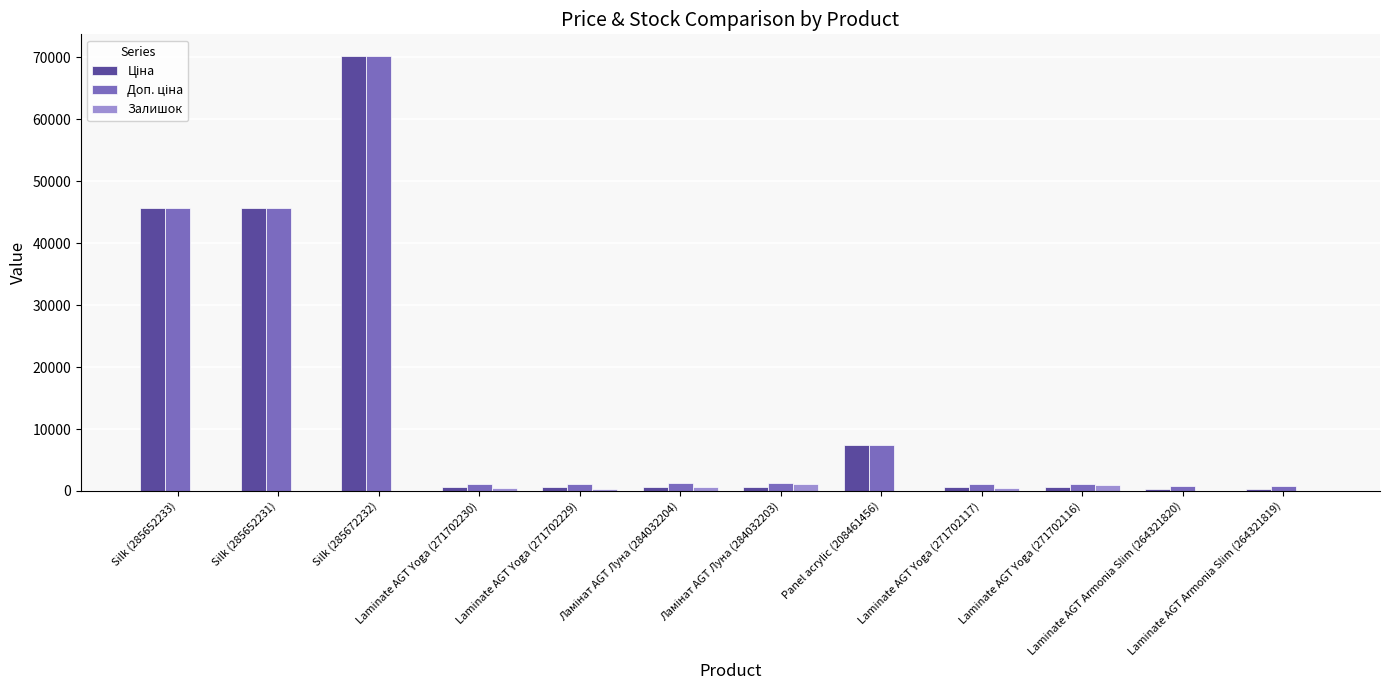

What is the maximum value shown in the chart?

70181.6